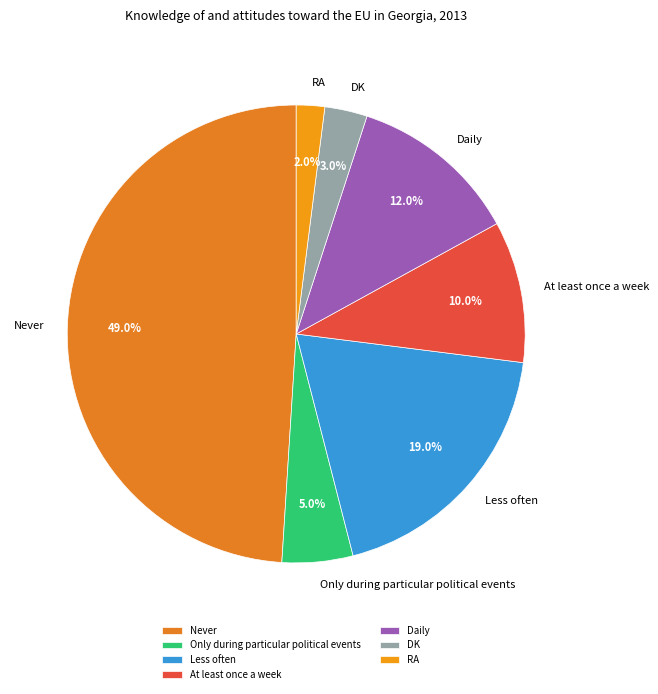

Is it true that Daily is 22% of the pie?

False